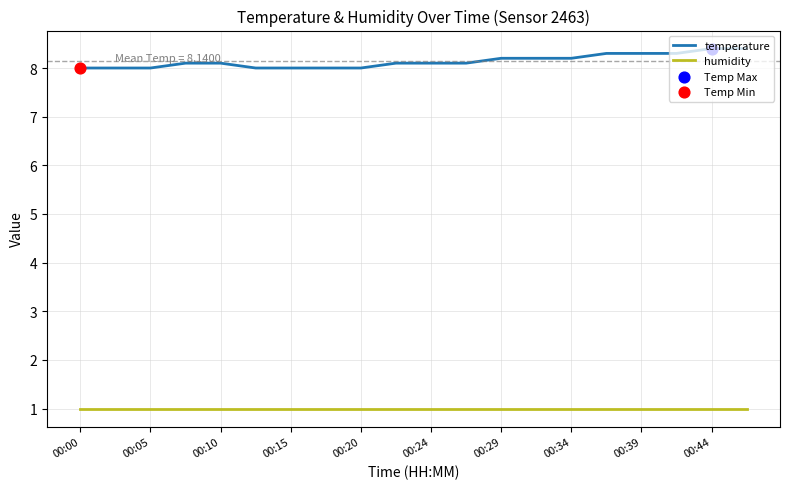

Which series has the largest total across all categories?

temperature